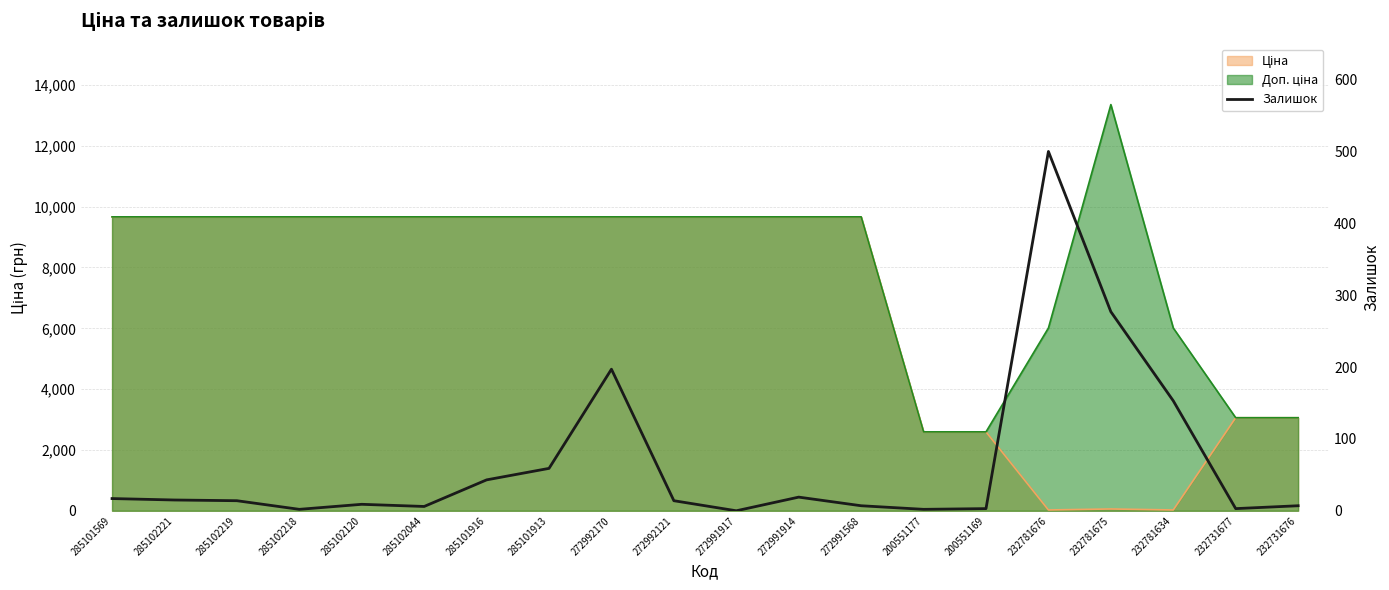

What is the difference between the maximum and minimum values?

500